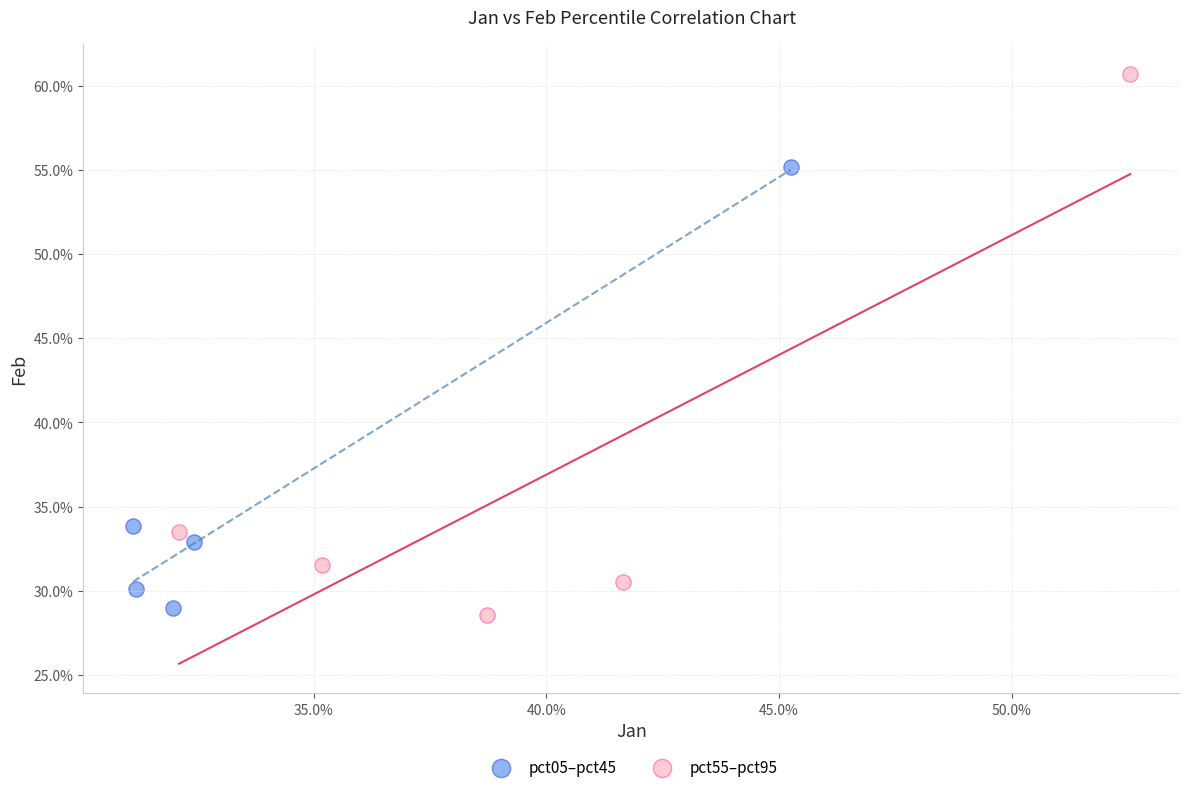

What are all the series names shown in the legend?

pct05–pct45, pct55–pct95